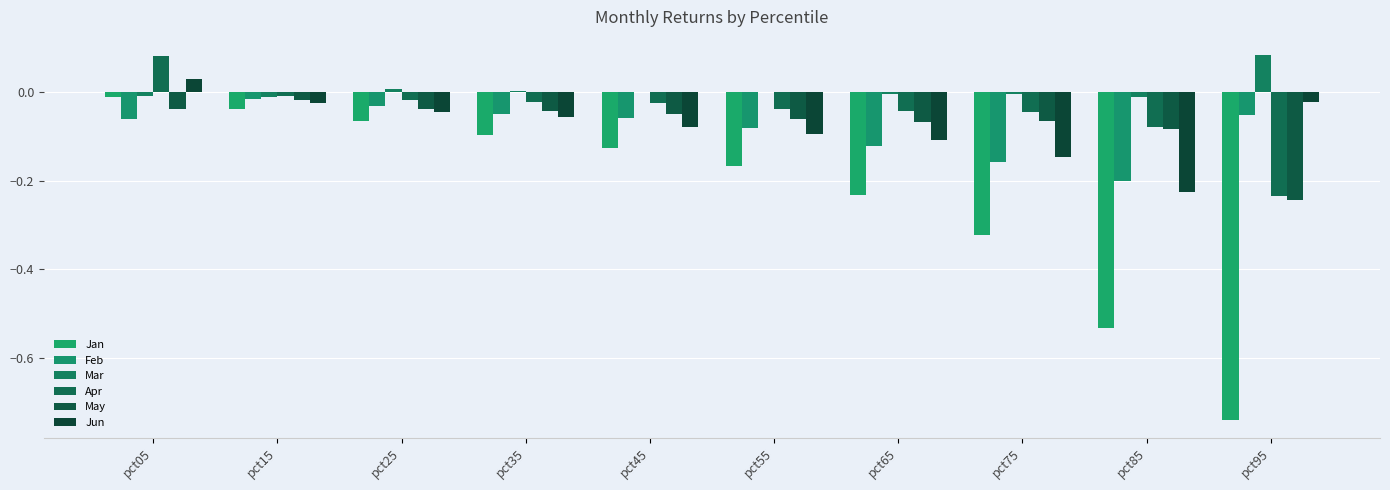

What is the sum of all Jun values?

-0.8